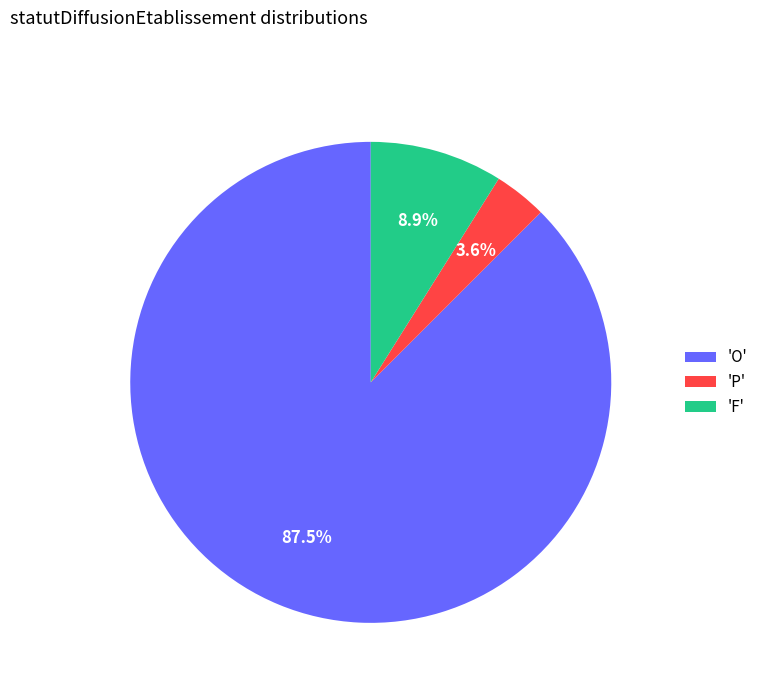

Do 'O' and 'F' together represent more than half of the pie?

Yes